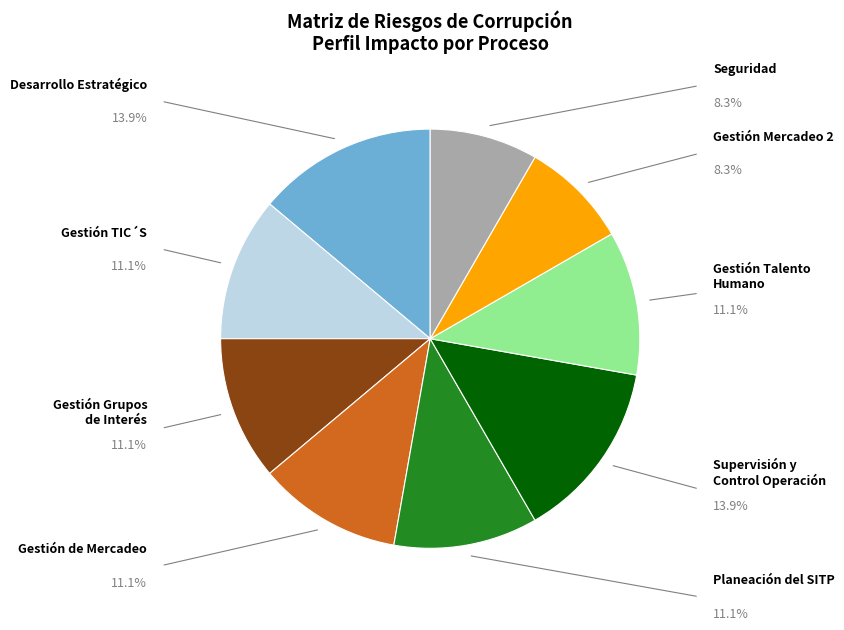

Does Desarrollo Estratégico account for over 50% of the chart?

No